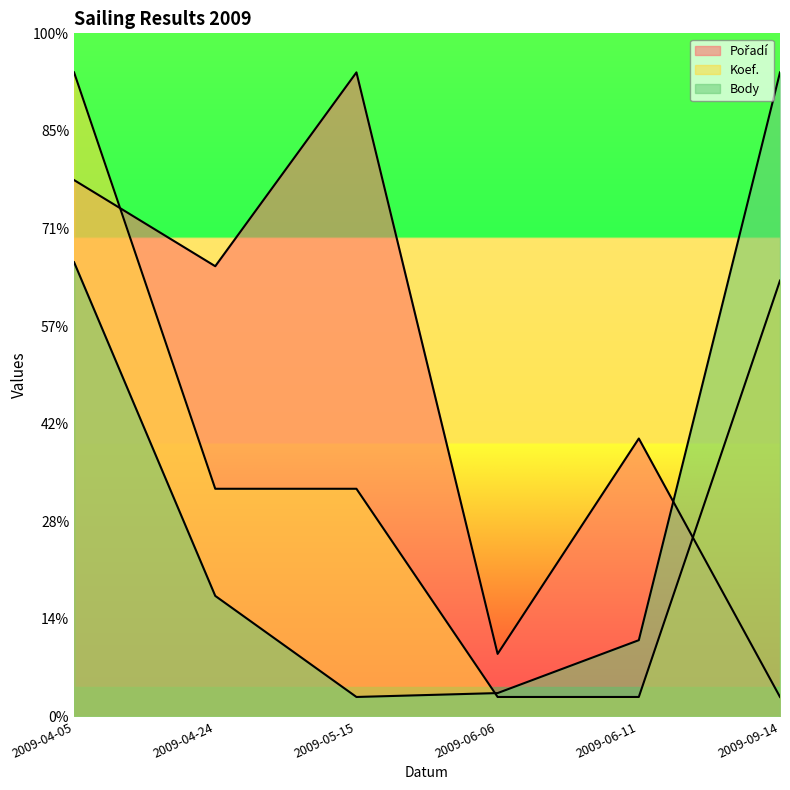

True or false: Body and Pořadí cross at least once.

True